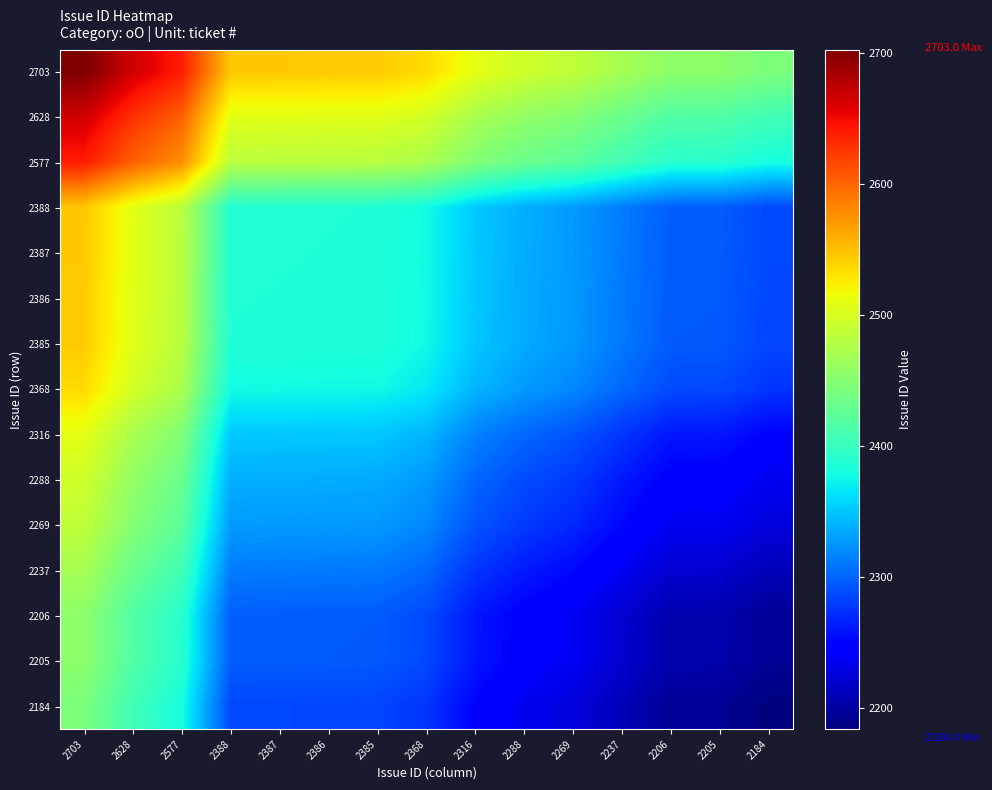

At how many categories does at least one series exceed 2305?

15